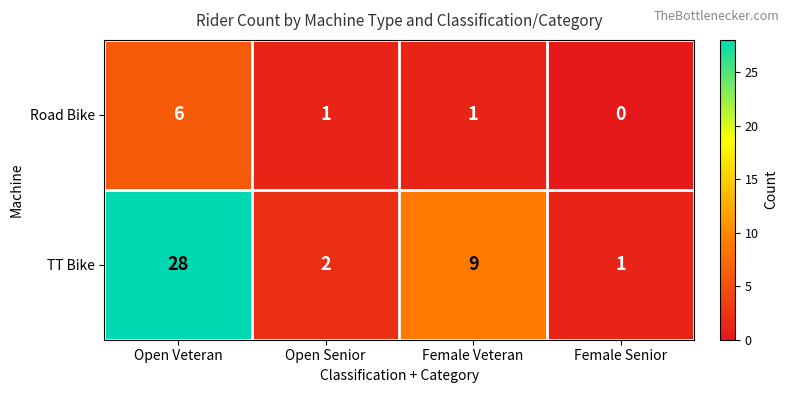

What is the sum of all TT Bike values?

40